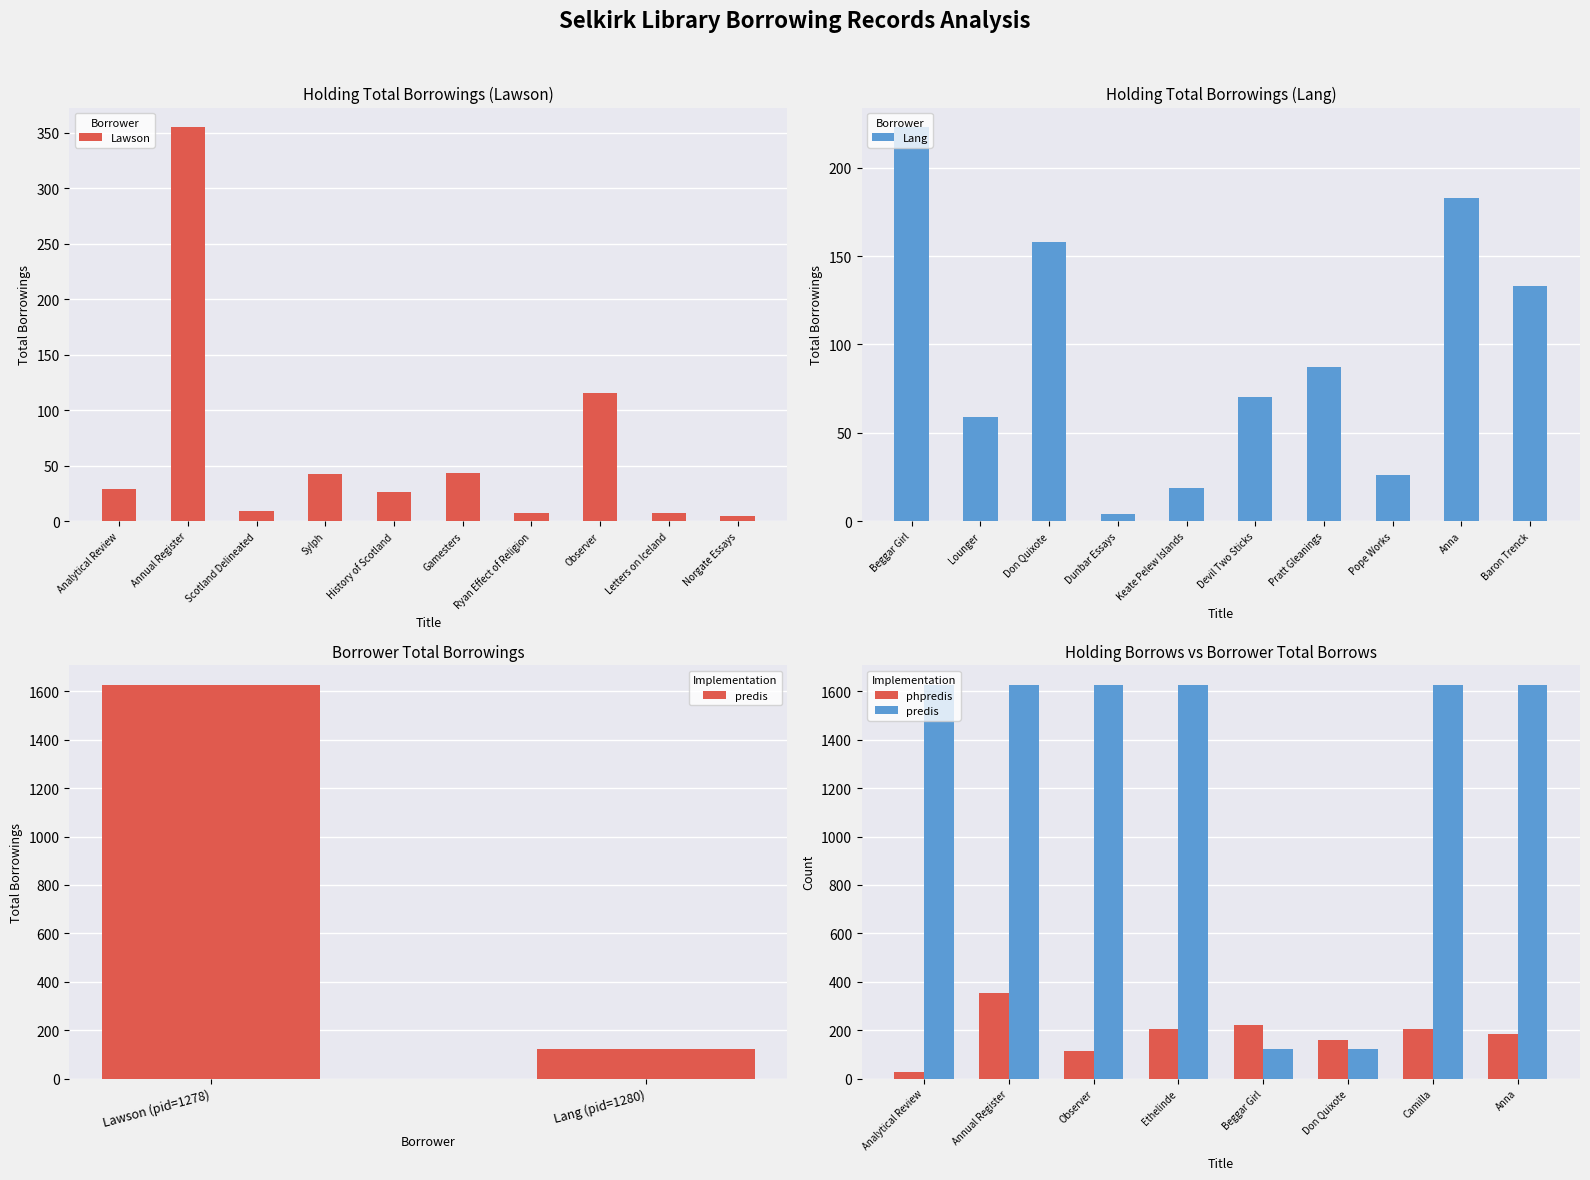

Read the Lang value at 7.

123